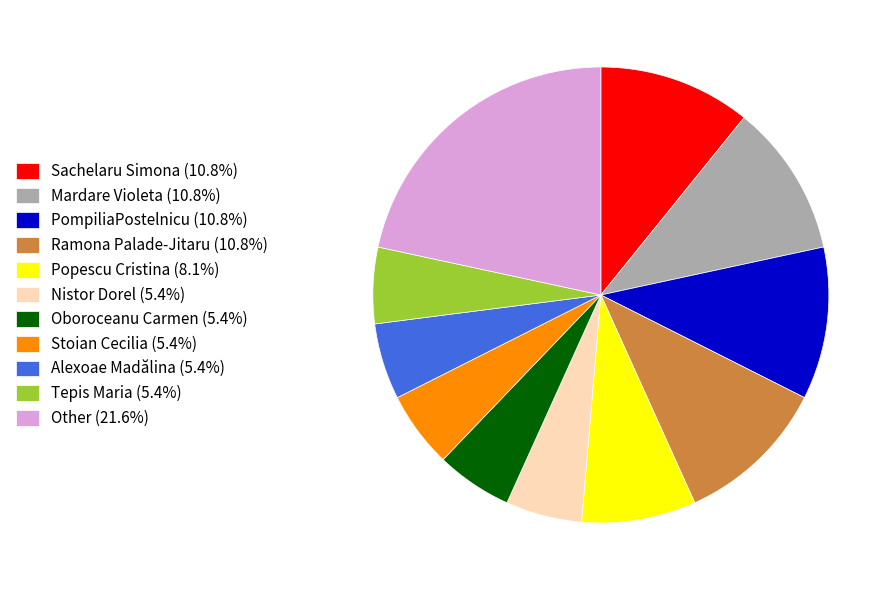

Combined, do Alexoae Madălina (5.4%) and Other (21.6%) account for over 50%?

No